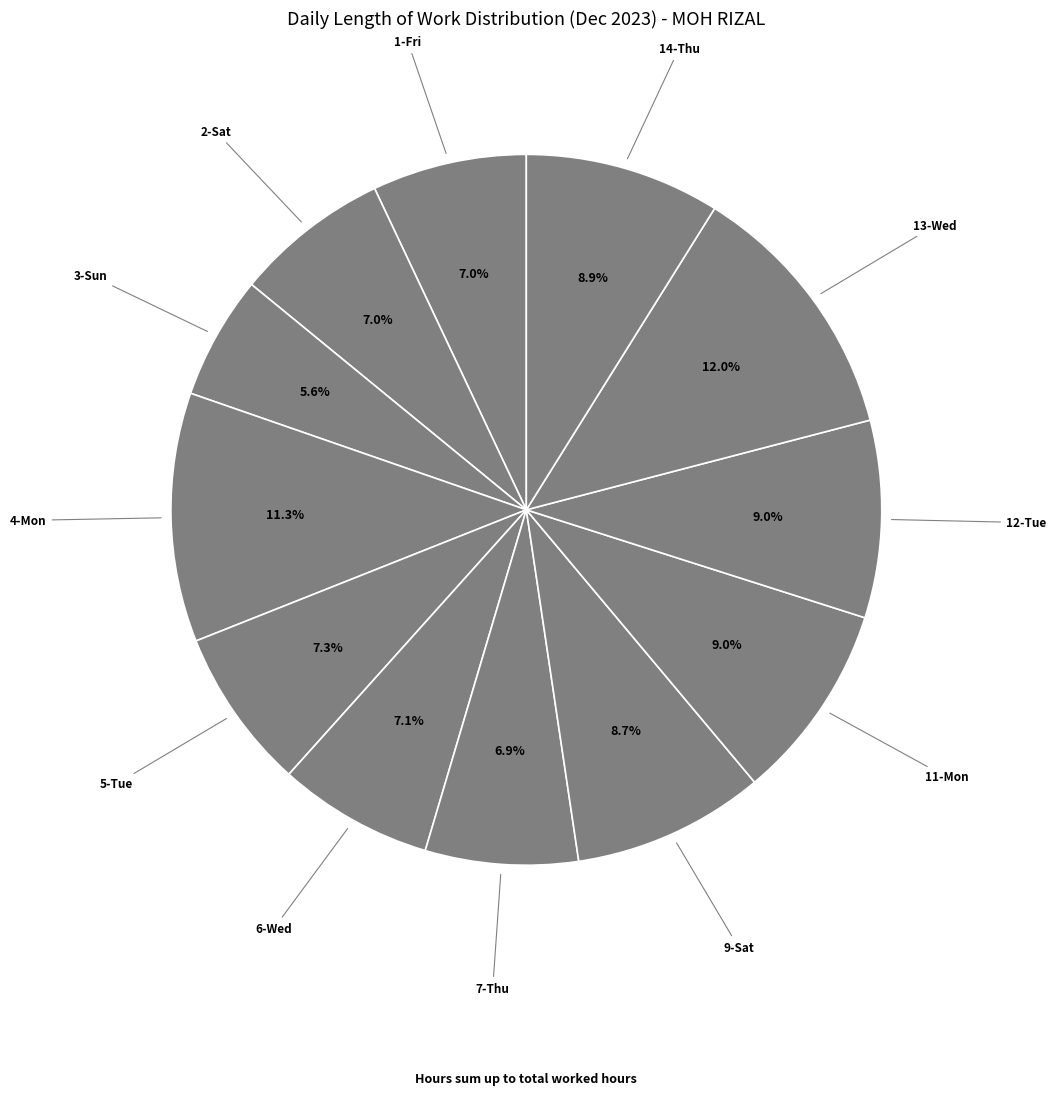

Count the number of slices in the pie.

12